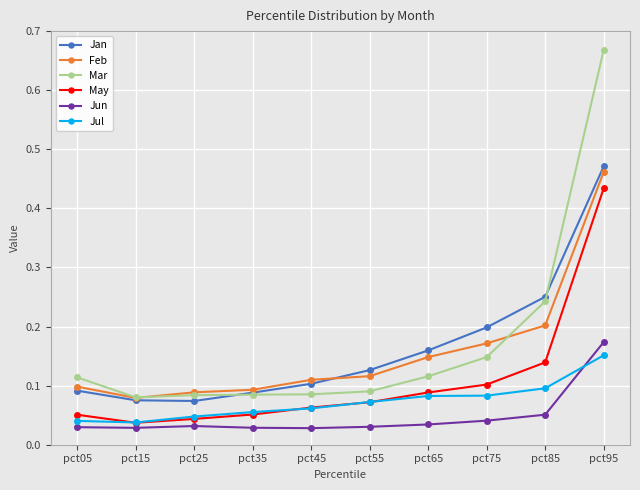

After their last crossing, which series has the higher values: Jul or May?

May